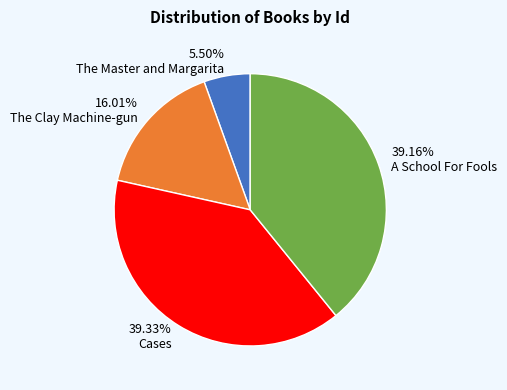

Which slice is the smallest?

The Master and Margarita